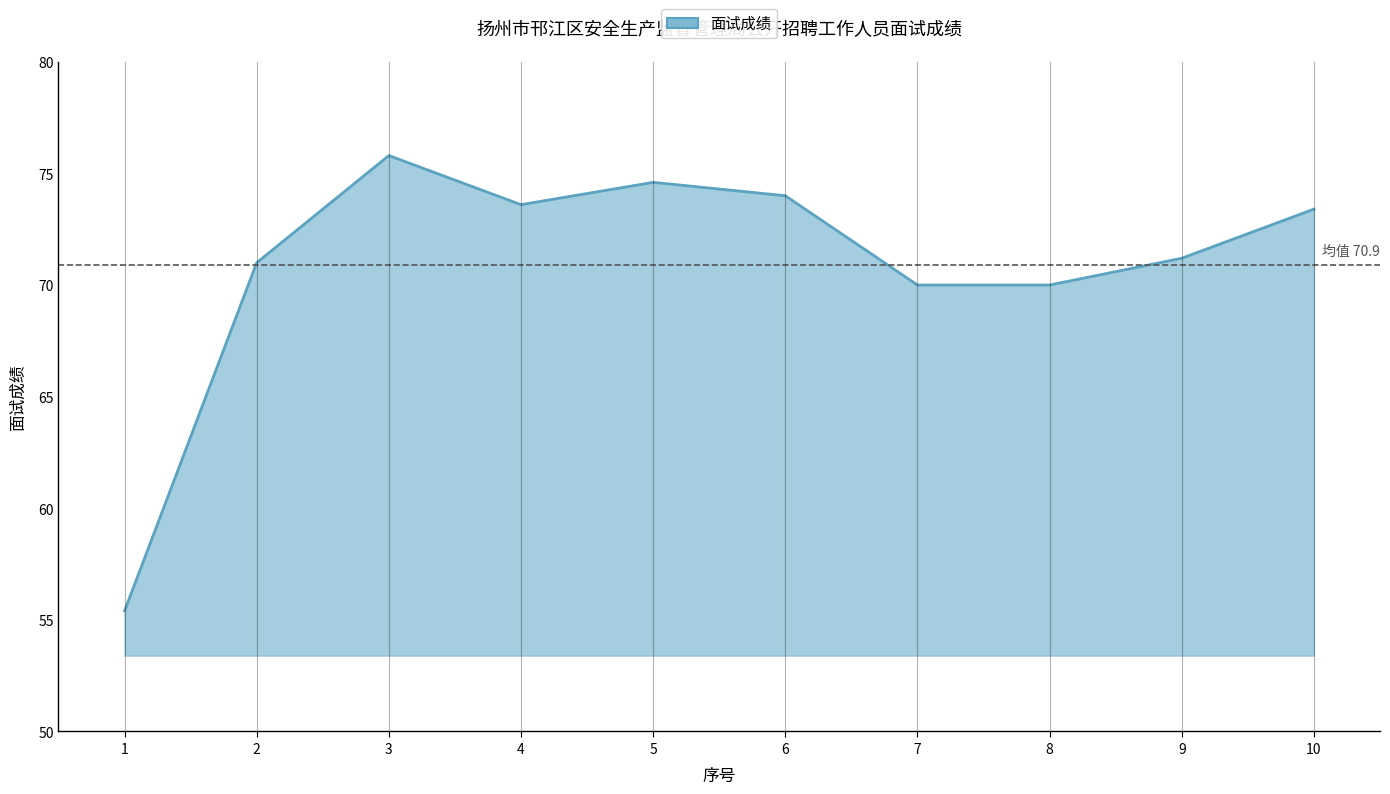

What is the change in value from 6 to 8?

-4.0